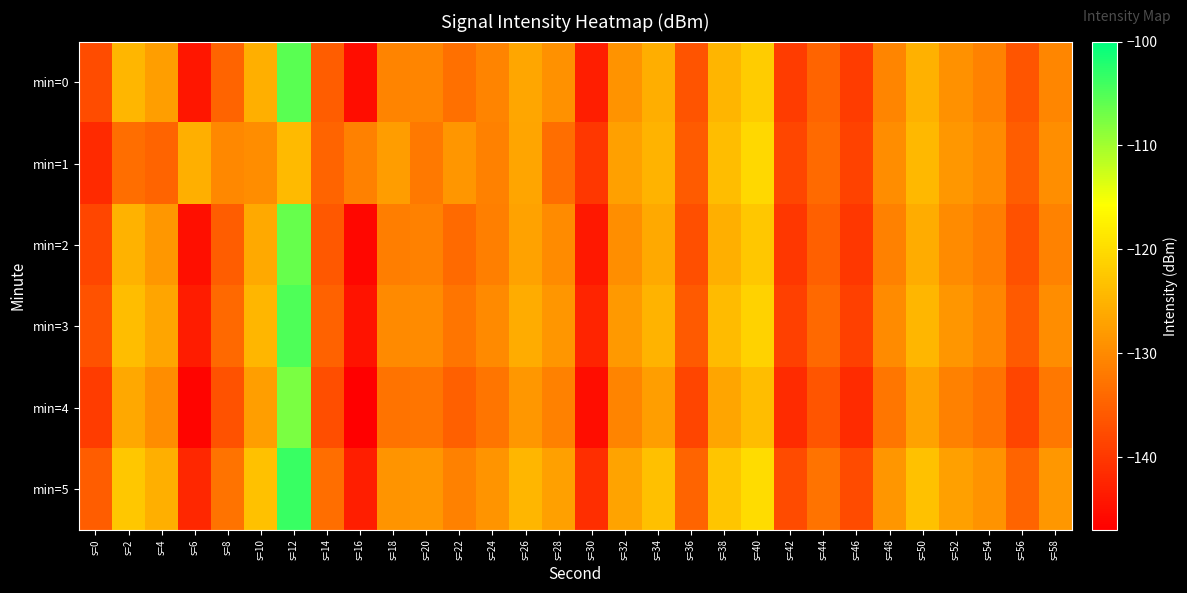

Which has a higher value, s=28 or s=54?

s=28